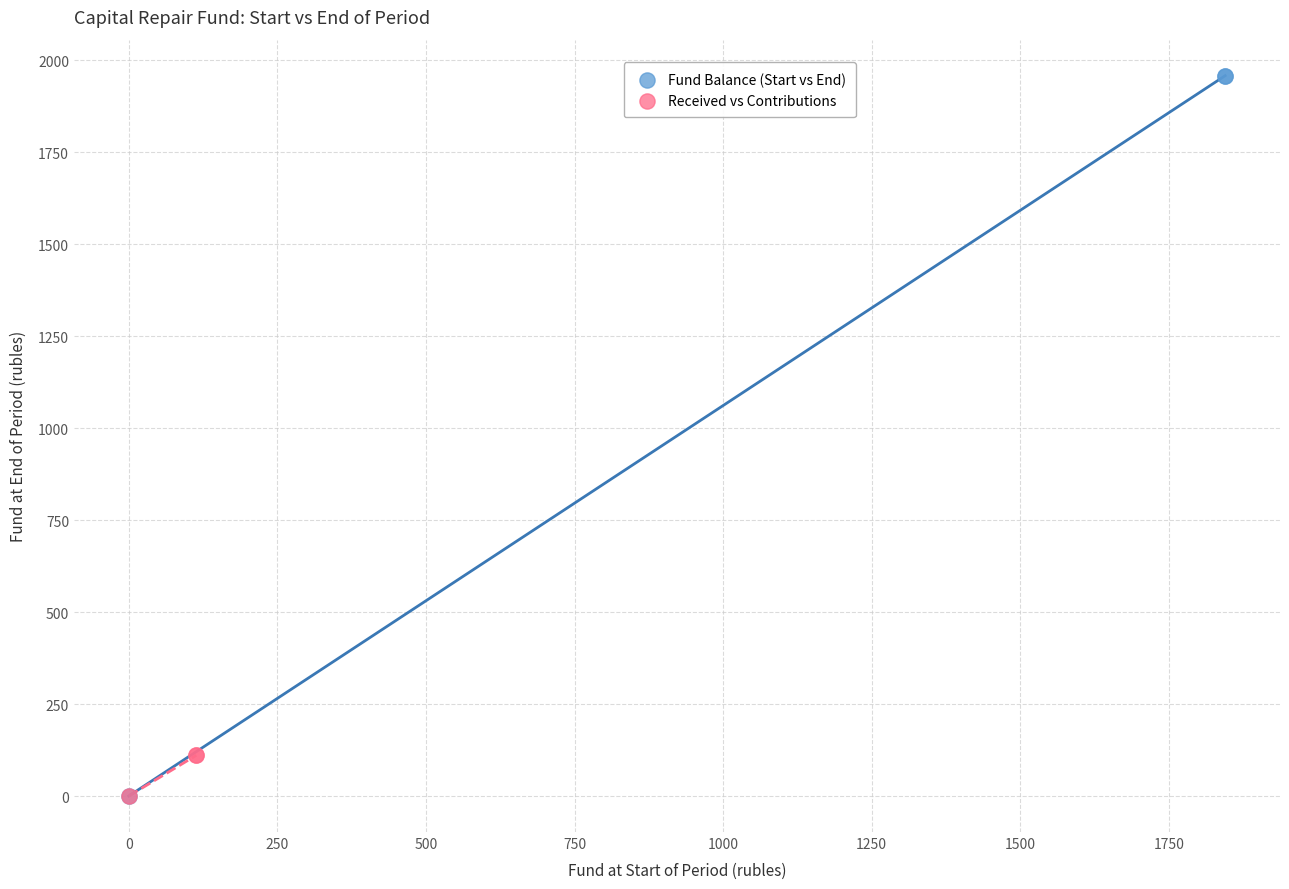

What are all the series names shown in the legend?

Fund Balance (Start vs End), Received vs Contributions